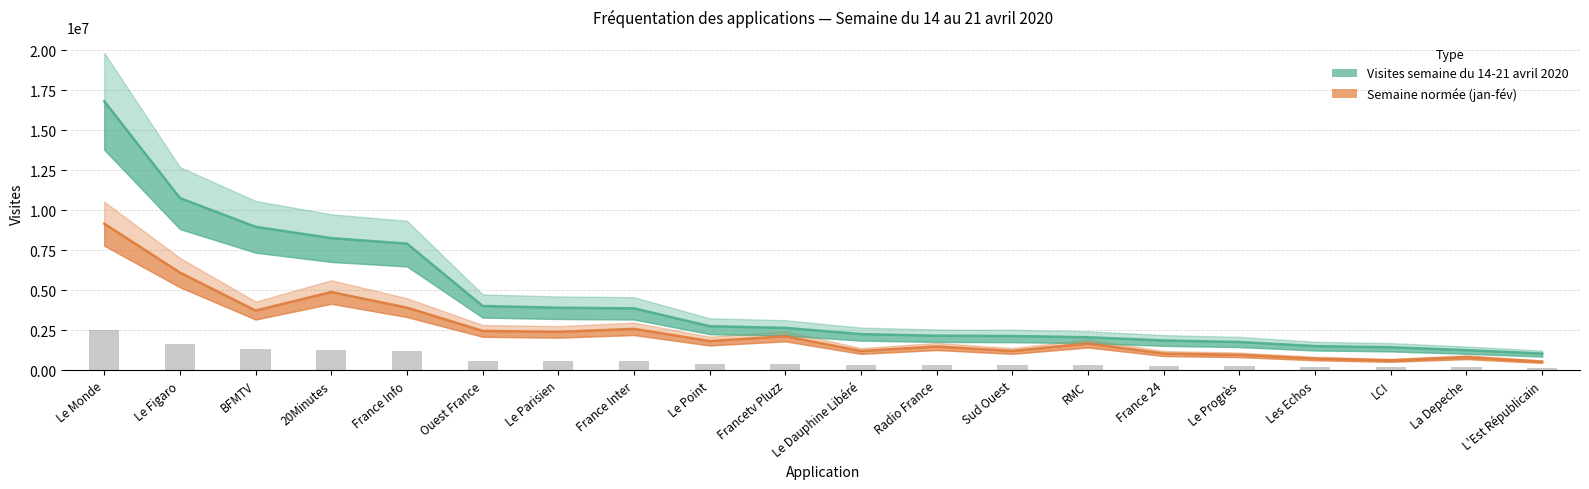

Where is Visites semaine du 14-21 avril 2020 nearest to the value 8928247?

BFMTV